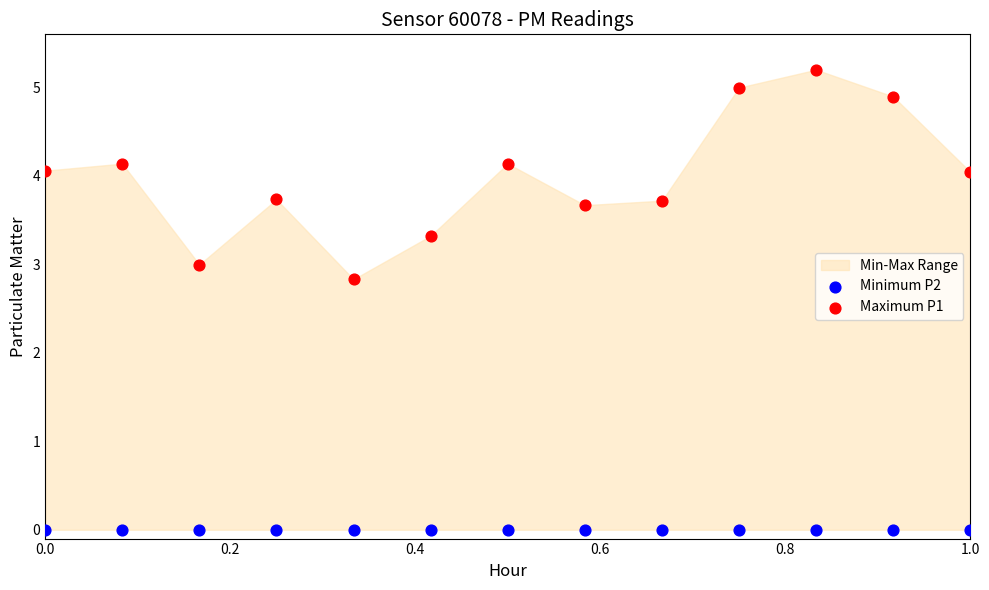

Which series contains the lowest Y value?

Minimum P2